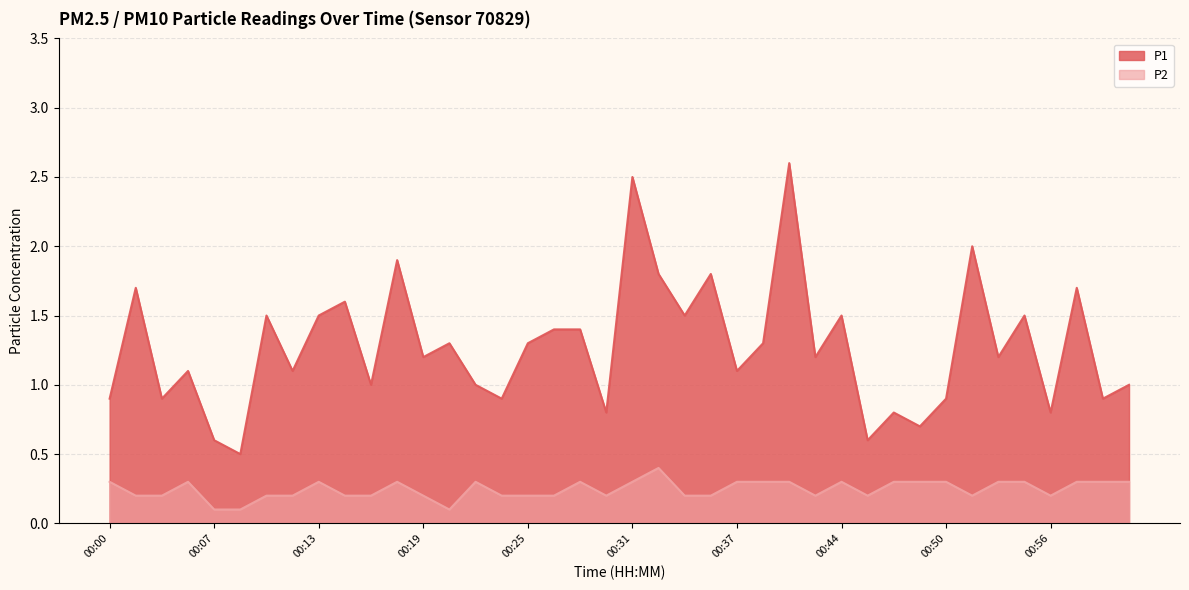

True or false: P1 and P2 intersect in this chart.

False